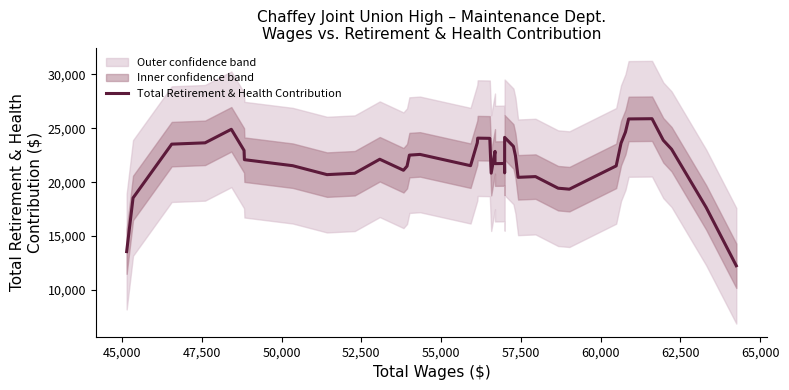

What is the greatest value displayed?

25881.0